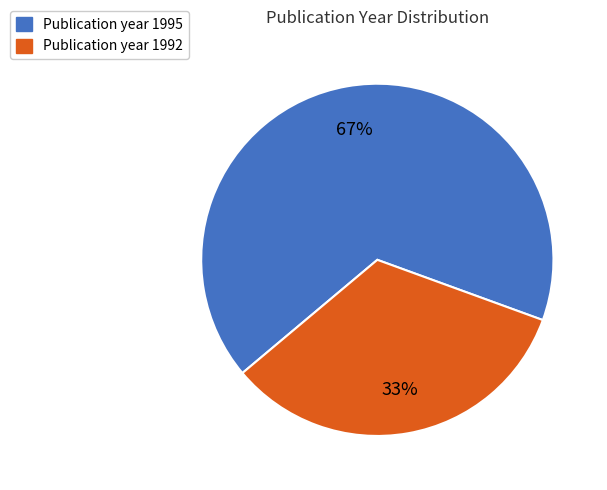

Is there a majority slice in this chart?

Yes